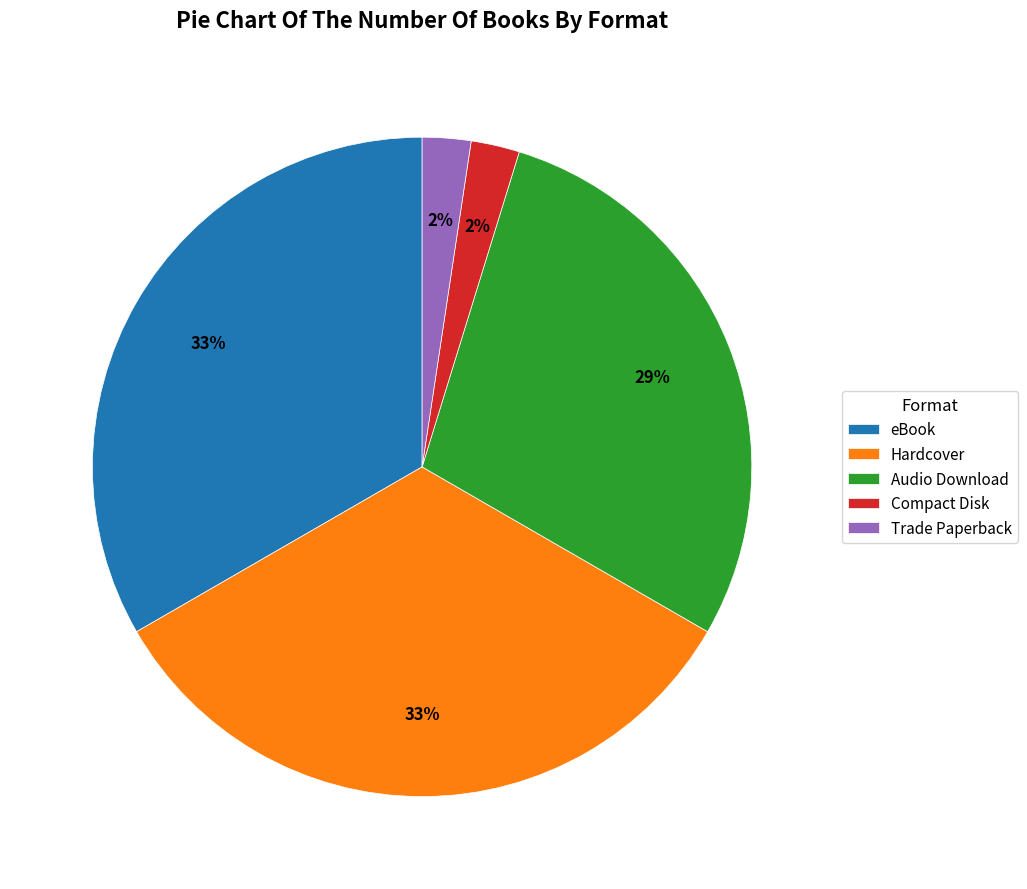

The Compact Disk slice represents 2% of the pie. True or false?

True